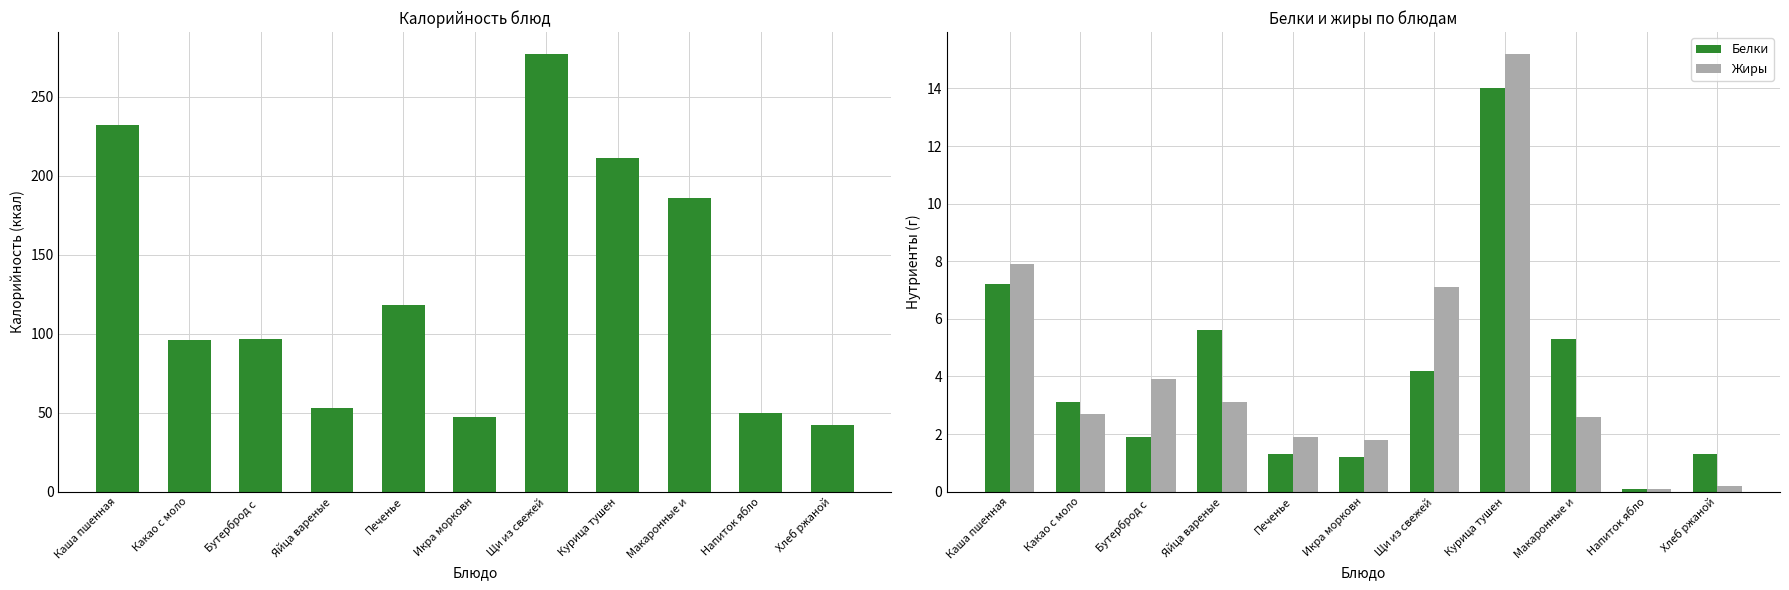

Is the value of Калорийность at Напиток ябло greater than the value of Белки at Щи из свежей?

Yes